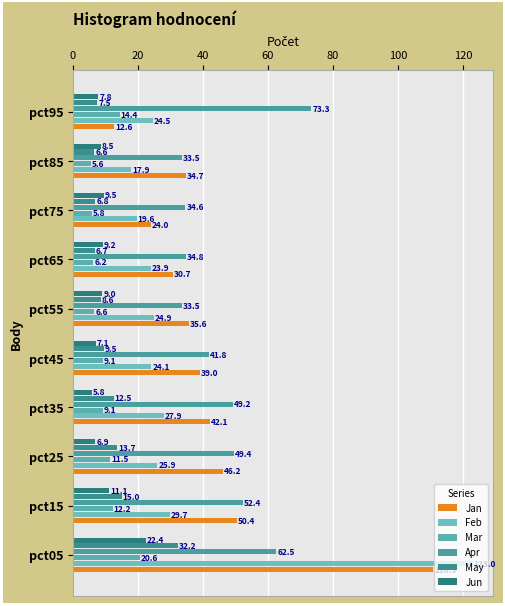

What are all the series names shown in the legend?

Jan, Feb, Mar, Apr, May, Jun